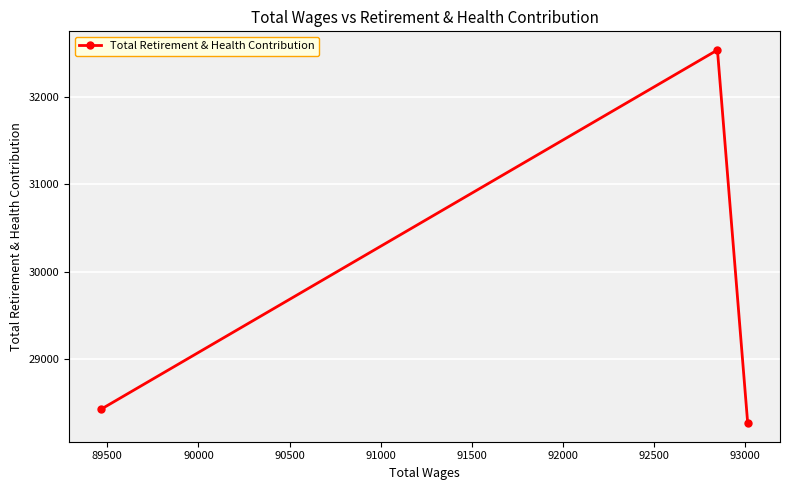

How many values are below 28431?

1